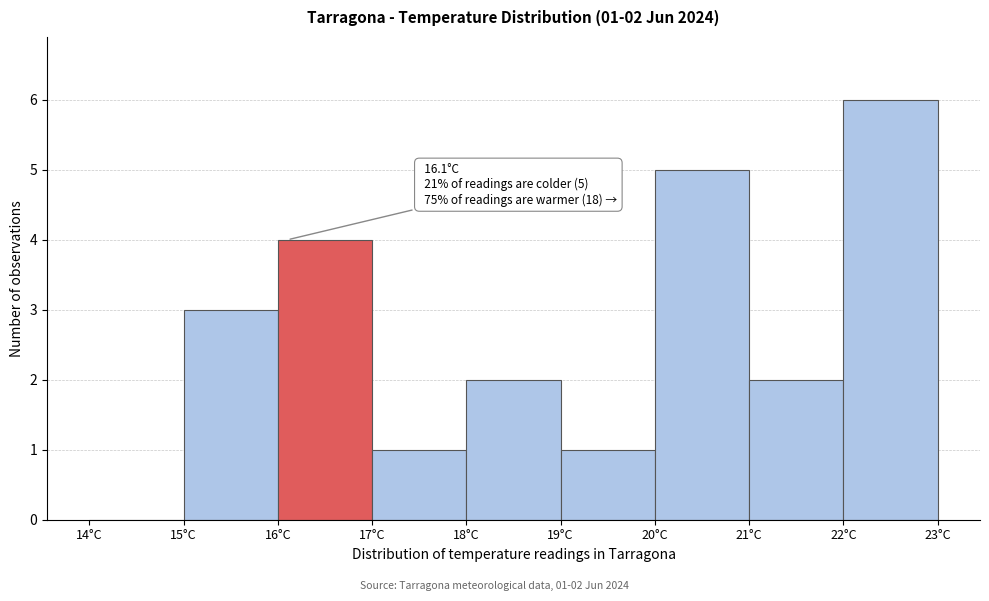

Over which range of the x-axis is the bar tallest?

22 to 23